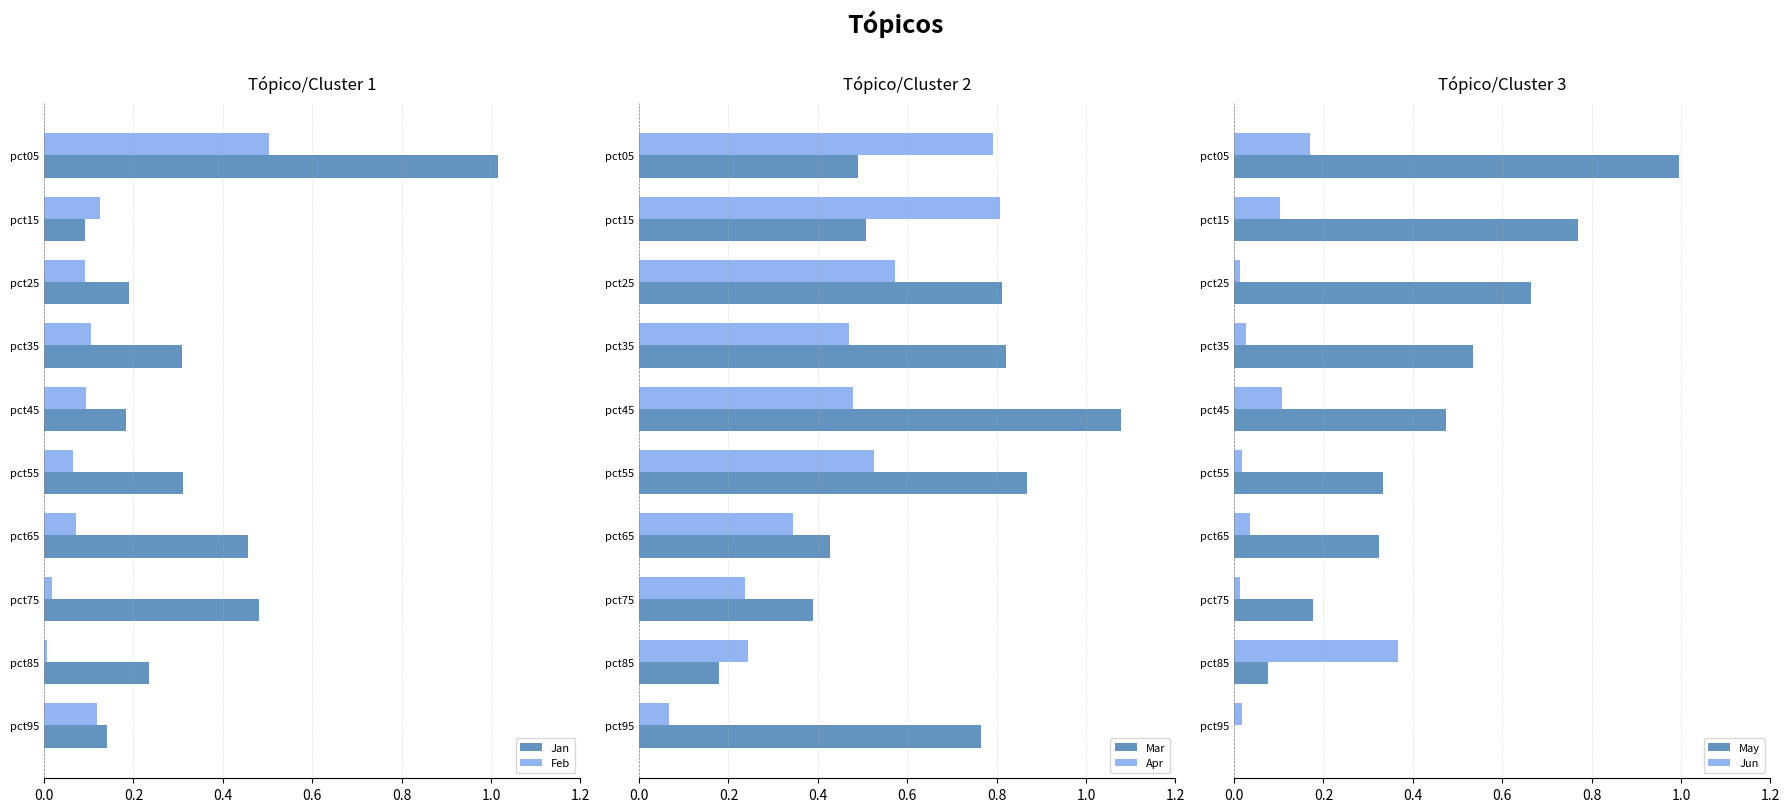

Is it true that May equals 0.9 at pct35?

False